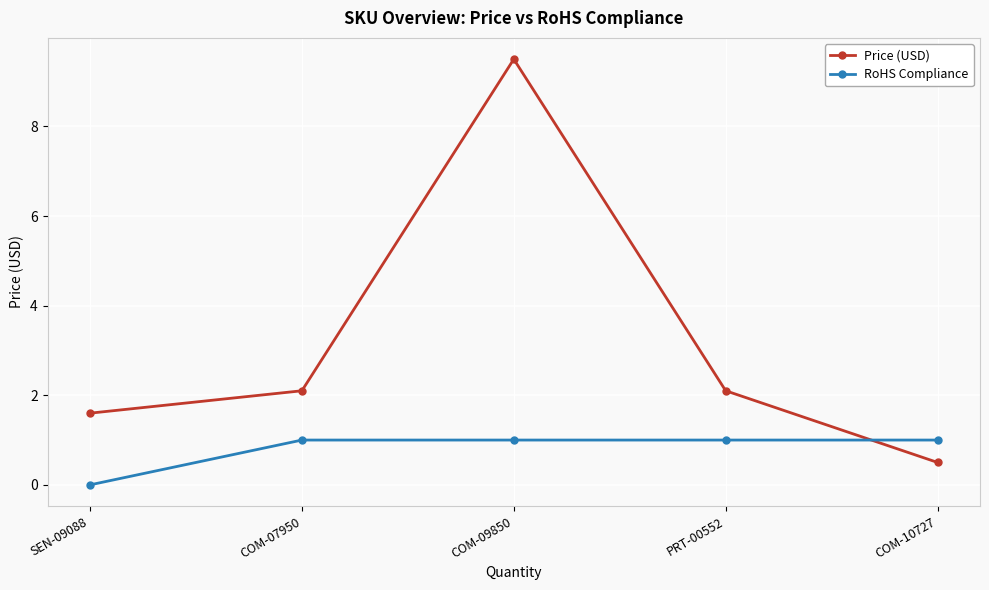

What is the label of the 4th point from the left?

PRT-00552